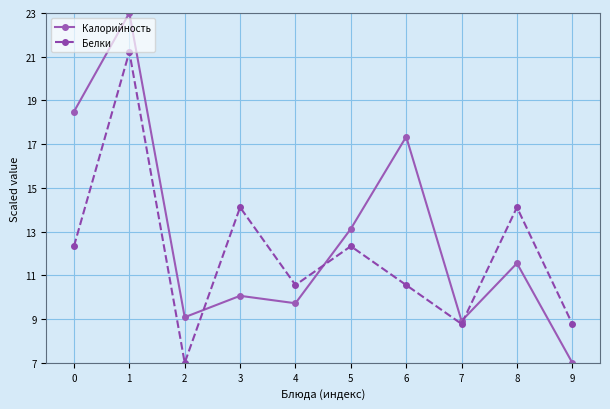

Reading left to right, what are all the values shown in this chart?

Калорийность: 0=18.5	1=23.0	2=9.1	3=10.1	4=9.7	5=13.1	6=17.3	7=8.9	8=11.6	9=7.0
Белки: 0=12.3	1=21.2	2=7.0	3=14.1	4=10.6	5=12.3	6=10.6	7=8.8	8=14.1	9=8.8